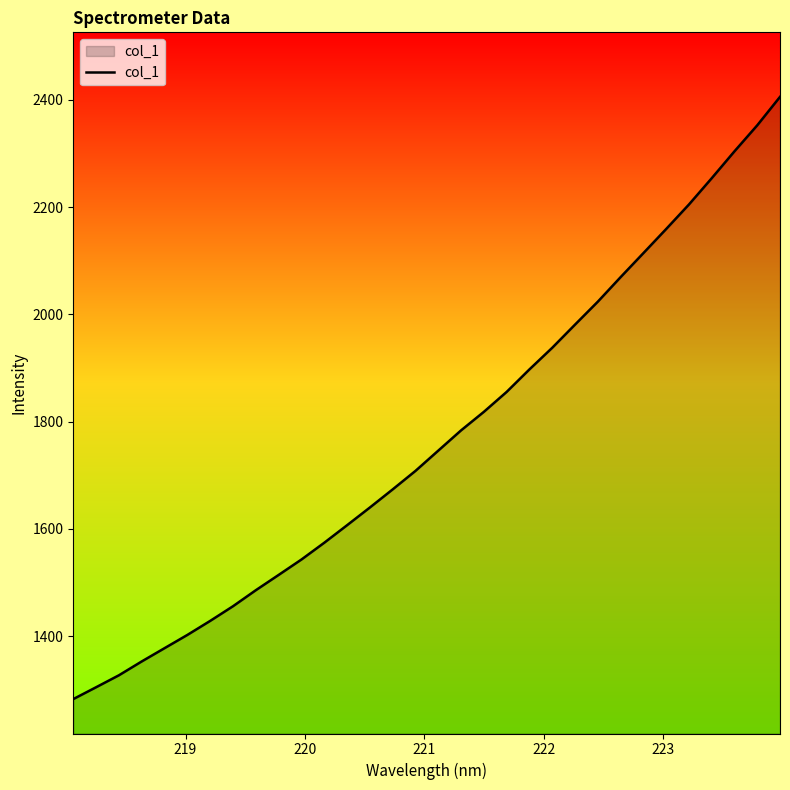

True or false: the data has more than 0 interior local peaks.

False